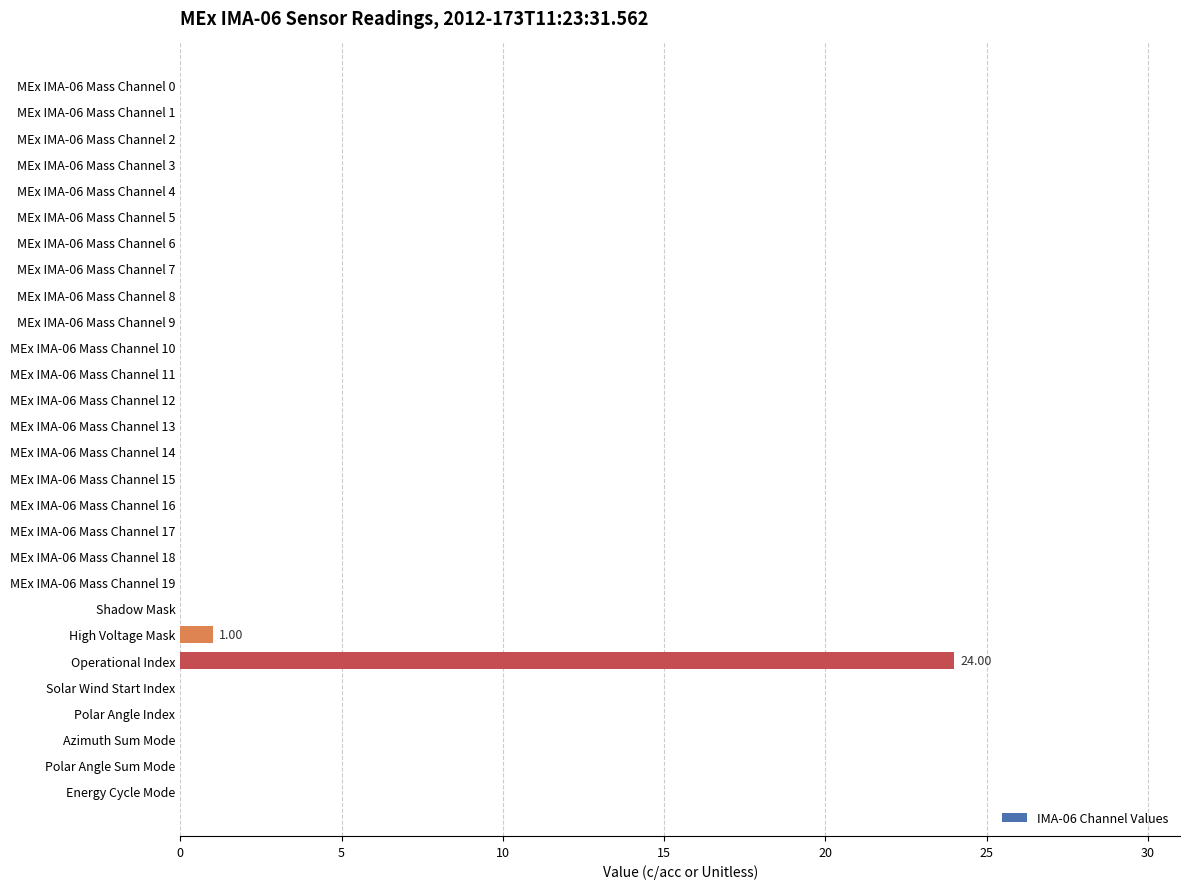

Which label corresponds to the largest value in the chart?

Operational Index